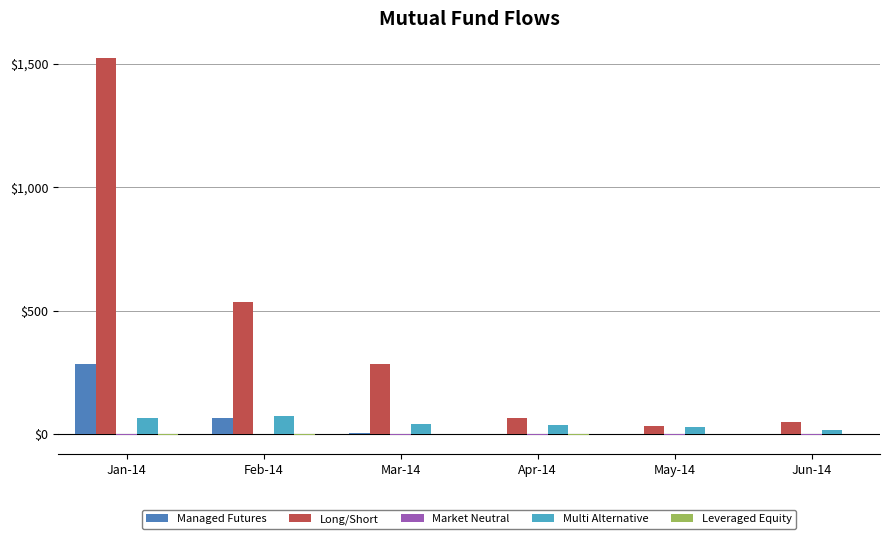

Which series has the largest total across all categories?

Long/Short